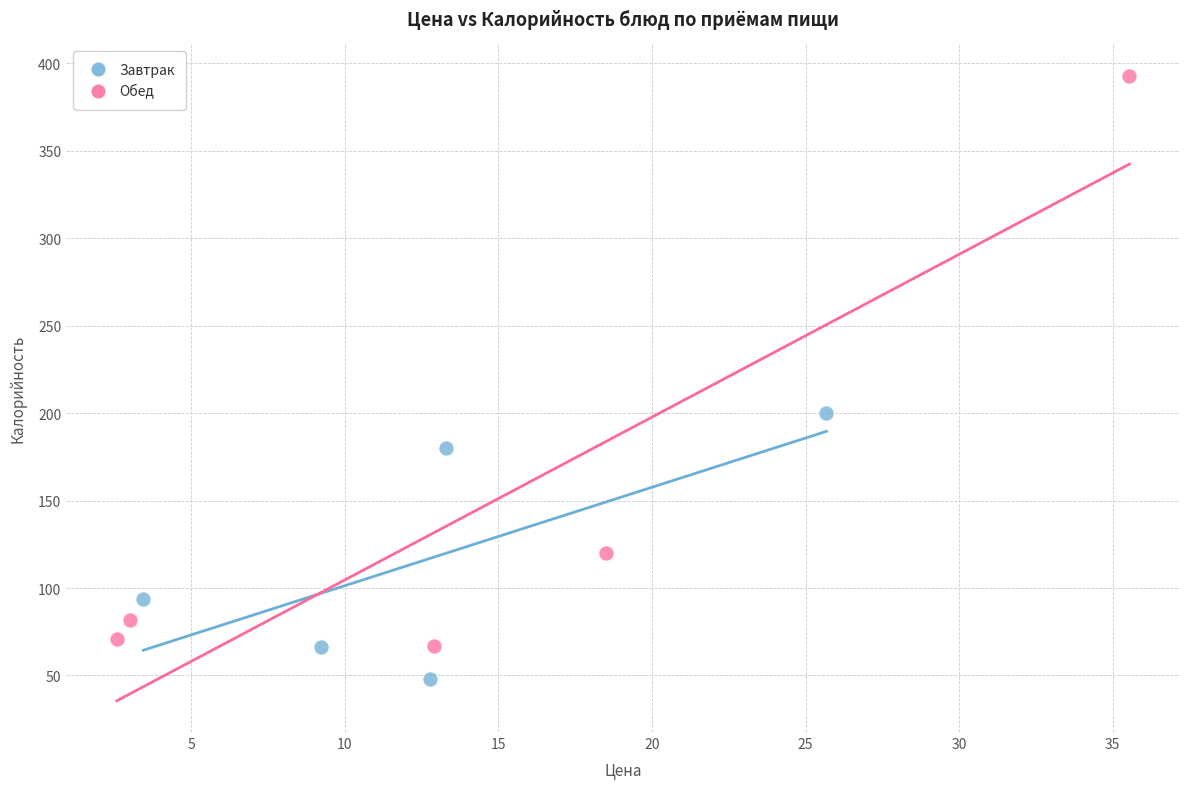

What are all the series names shown in the legend?

Завтрак, Обед